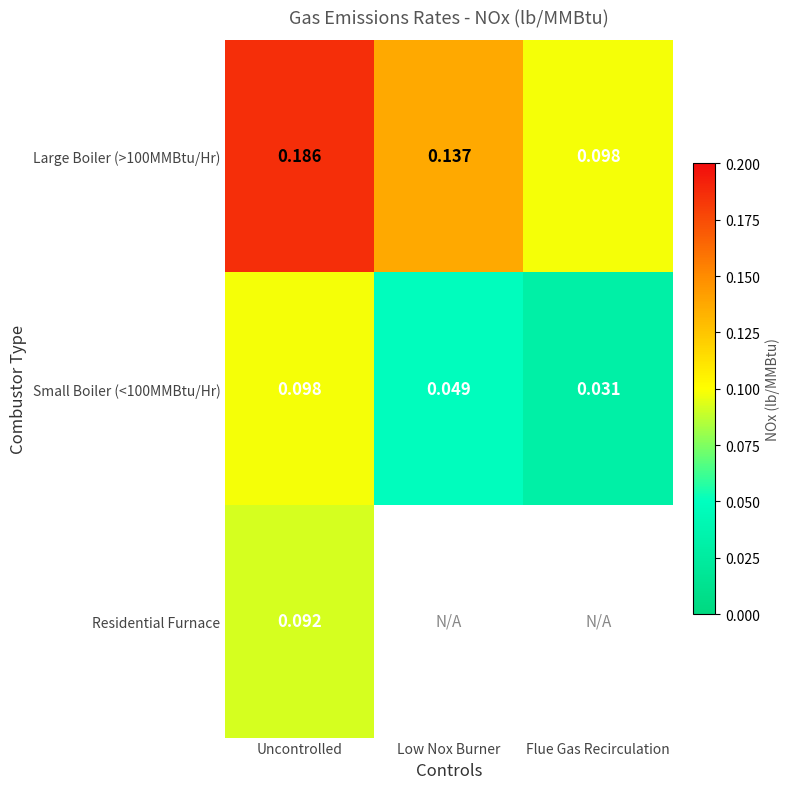

True or false: Small Boiler (<100MMBtu/Hr) has a value of 0.0 at Uncontrolled.

False